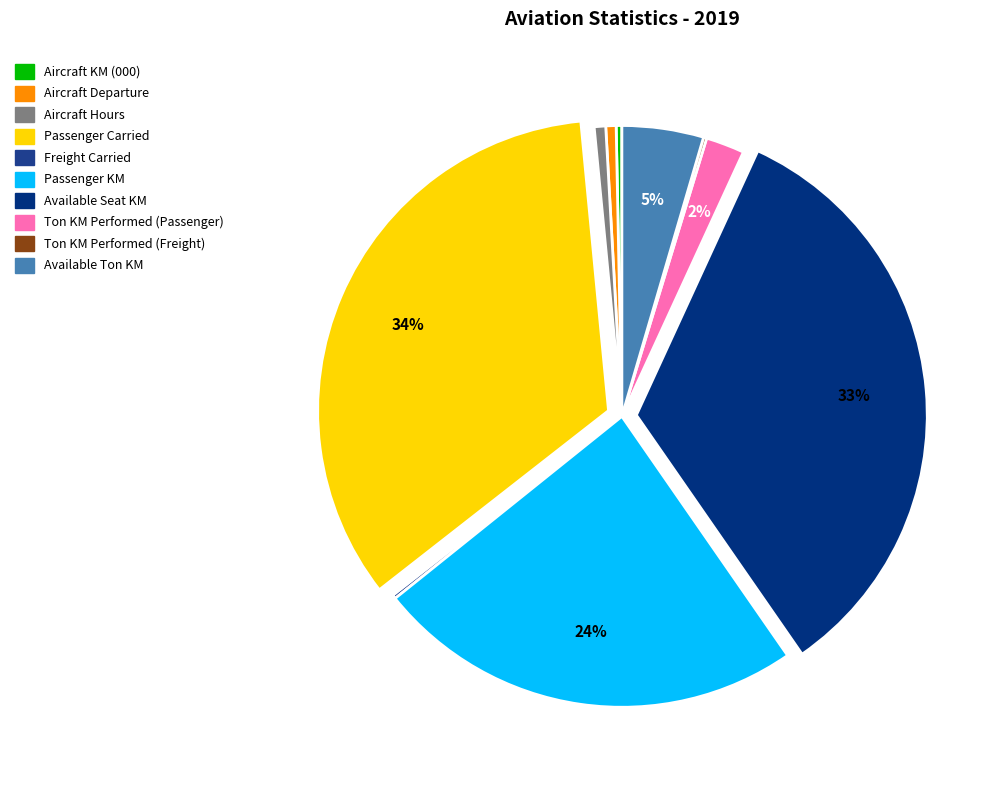

What is the change in value from Aircraft Hours to Available Ton KM?

+39108